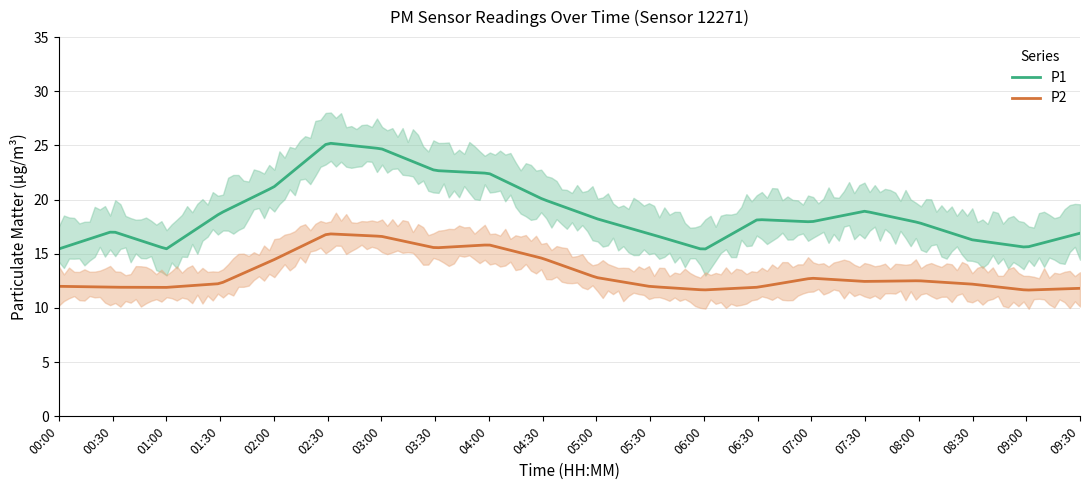

In P1, how many points are lower than both neighbors (excluding endpoints)?

4